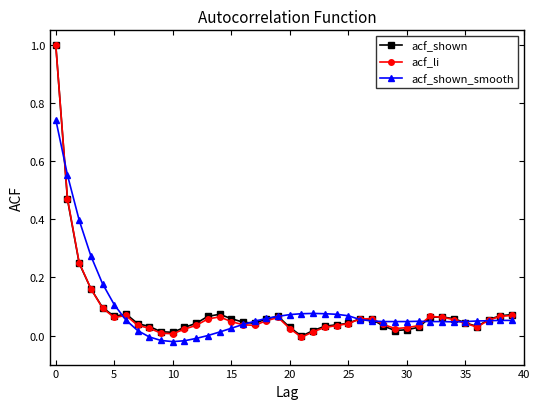

How many series are shown in this chart?

3